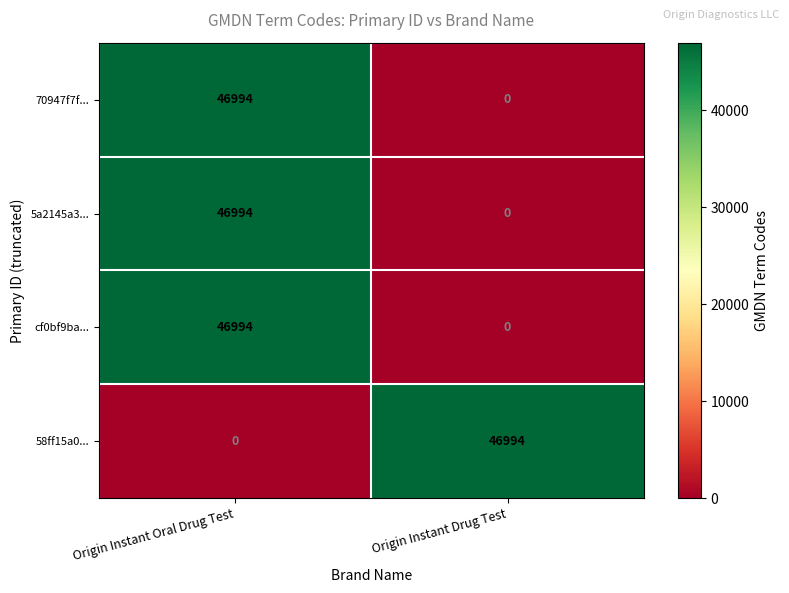

What value does the cf0bf9ba... series have at Origin Instant Oral Drug Test, to the nearest 100?

47000